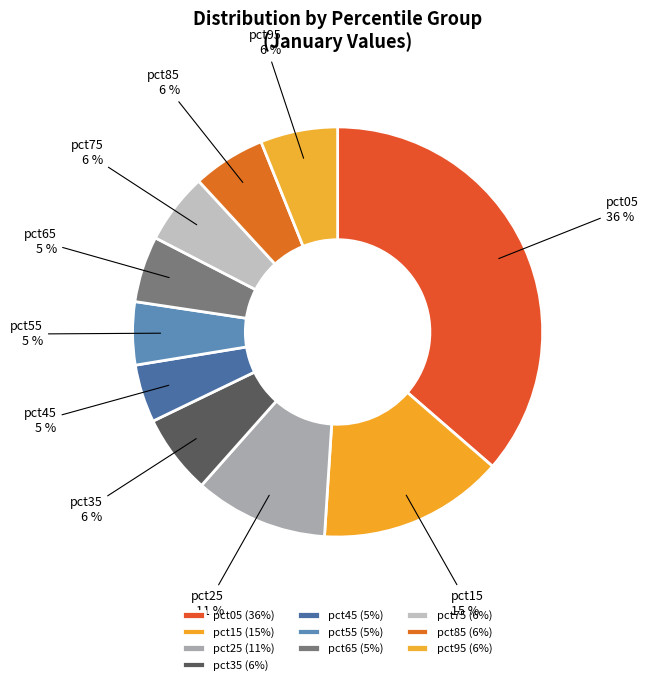

Is there a majority slice in this chart?

No